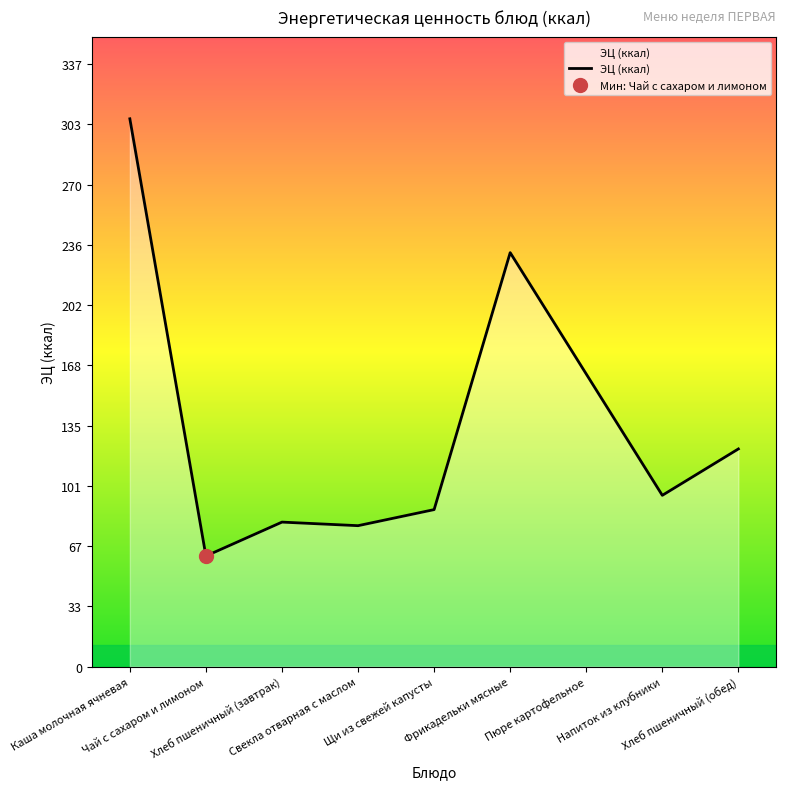

List the labels in order of value, largest first.

Каша молочная ячневая, Фрикадельки мясные, Пюре картофельное, Хлеб пшеничный (обед), Напиток из клубники, Щи из свежей капусты, Хлеб пшеничный (завтрак), Свекла отварная с маслом, Чай с сахаром и лимоном